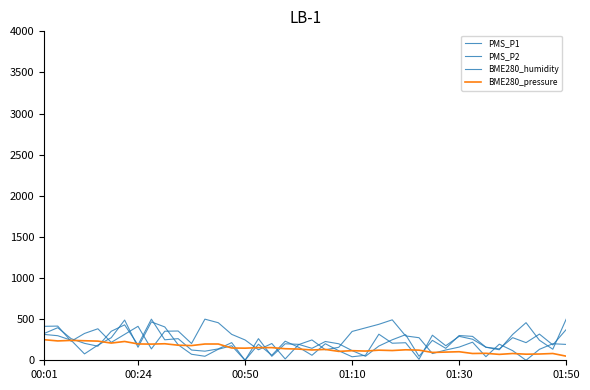

After their last crossing, which series has the higher values: BME280_pressure or PMS_P2?

PMS_P2